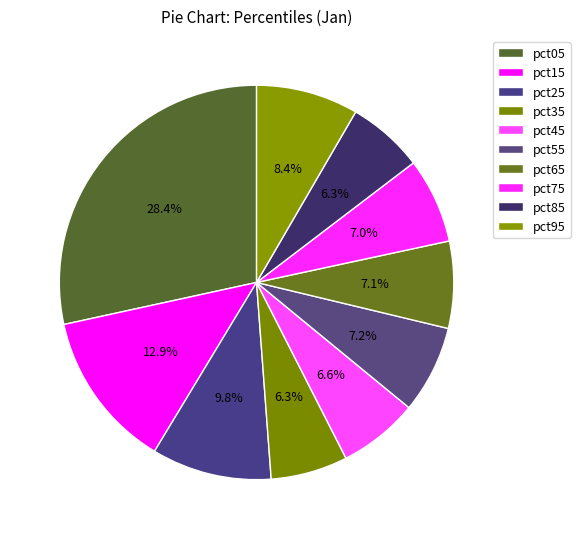

Count the number of slices in the pie.

10